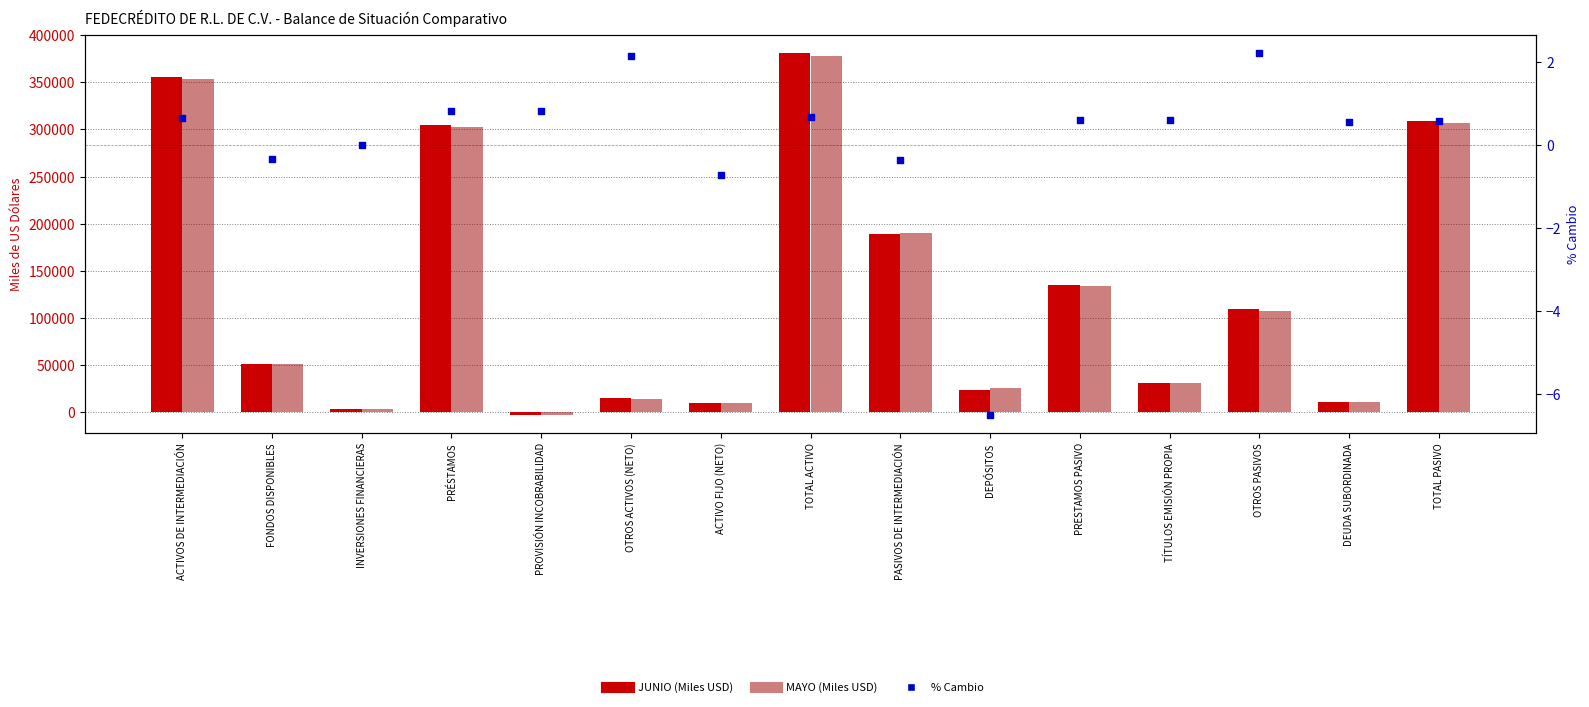

Is the value of JUNIO (Miles USD) at ACTIVO FIJO (NETO) greater than the value of MAYO (Miles USD) at TOTAL PASIVO?

No